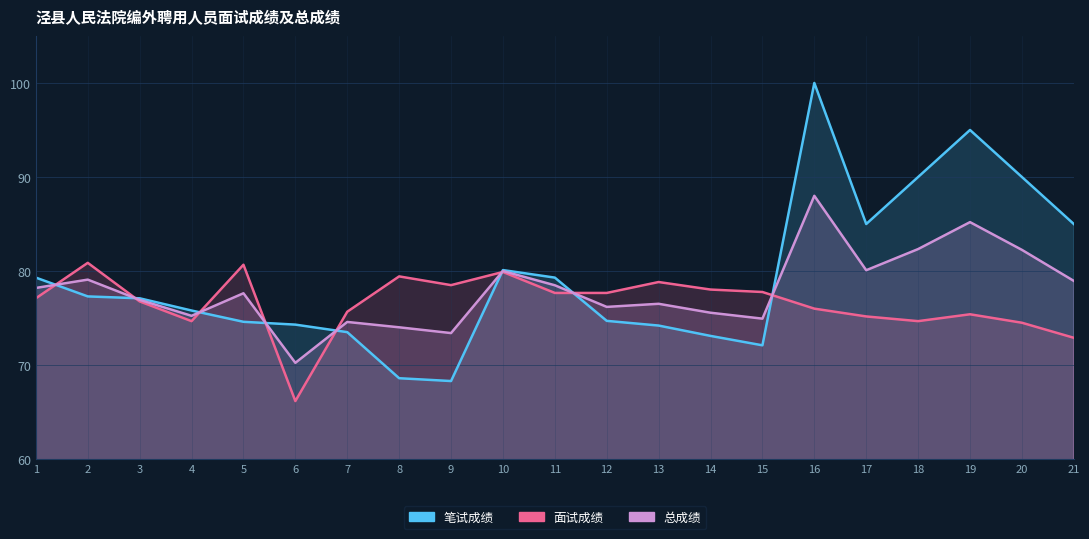

List the labels in order of 笔试成绩 value, smallest first.

9, 8, 15, 14, 7, 13, 6, 5, 12, 4, 3, 2, 1, 11, 10, 17, 21, 18, 20, 19, 16